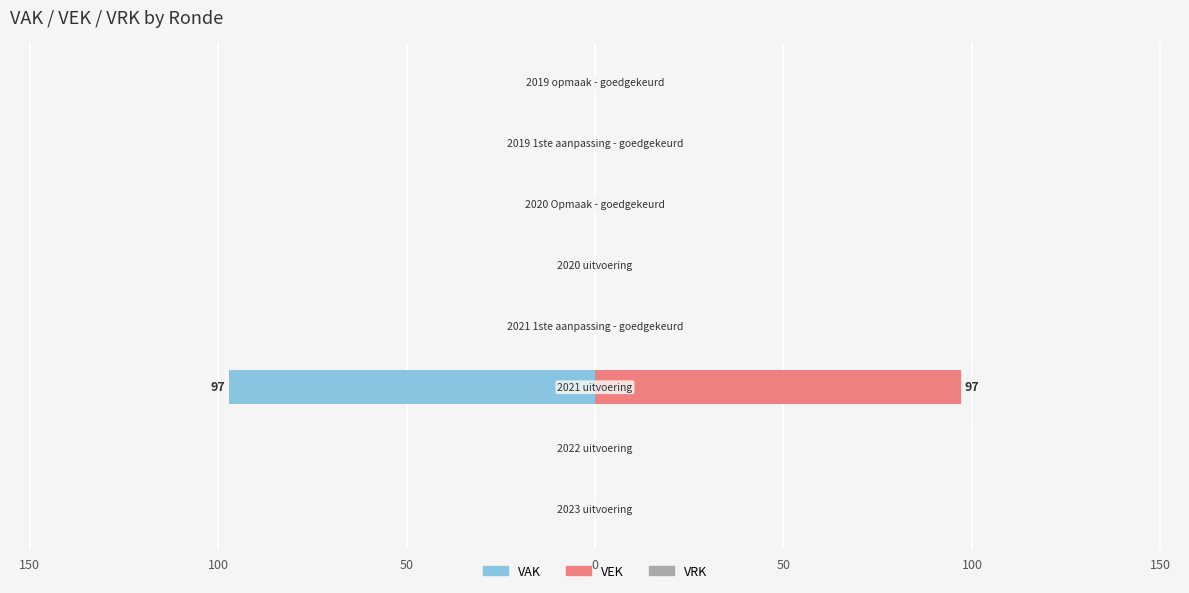

Reading left to right, transcribe all the data shown in this chart.

VAK: 0.0	0.0	-97.0	0.0	0.0	0.0	0.0	0.0
VEK: 0.0	0.0	97.0	0.0	0.0	0.0	0.0	0.0
VRK: 0.2	0.2	0.2	0.2	0.2	0.2	0.2	0.2